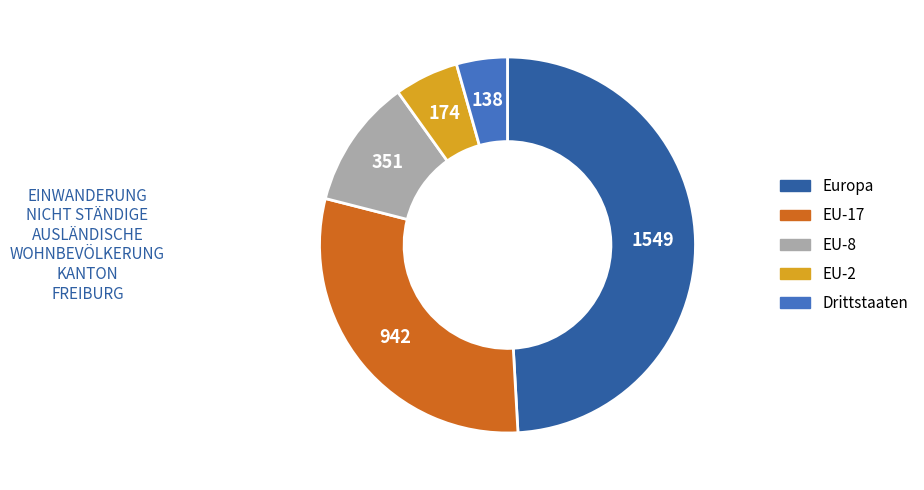

Which slice is the largest?

Europa